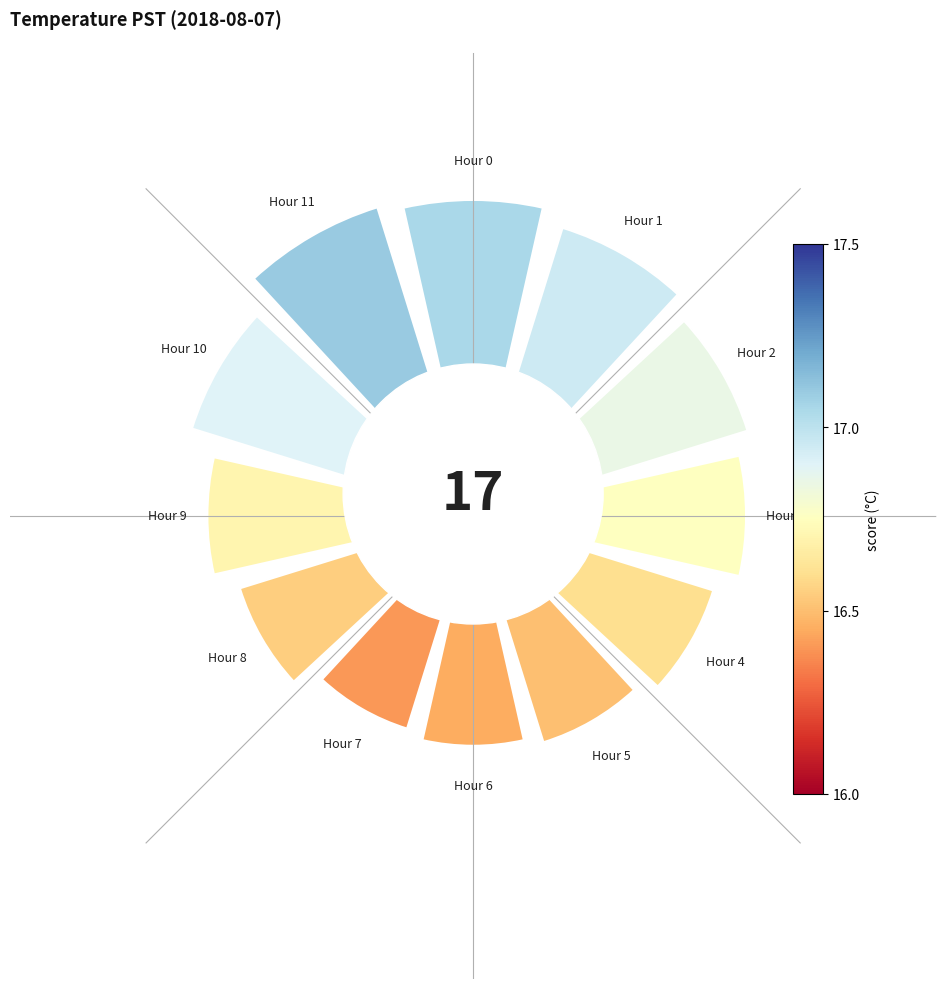

How many segments does this pie chart have?

12